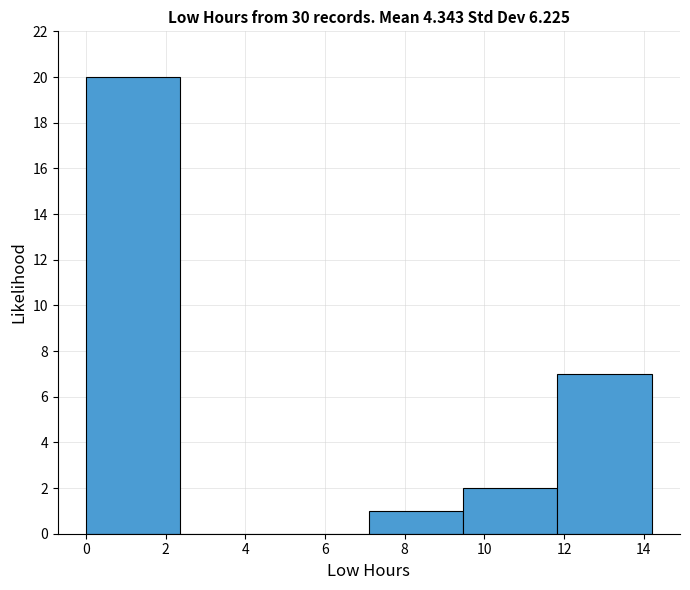

How tall is the bar that spans 0.0 to 2.4 on the x-axis? Neither the bar edges nor the heights are printed on the chart, so give them approximately, as read against the axes.

20